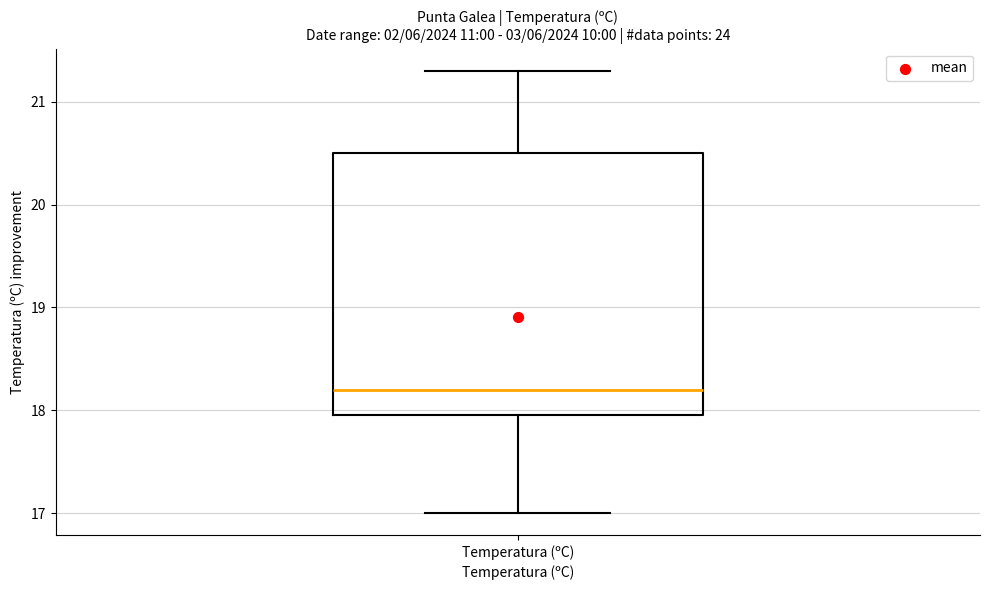

Where does the lower whisker of the box for Temperatura (ºC) end on the y-axis? The values are not printed on the chart, so give them approximately, as read against the axis.

17.0